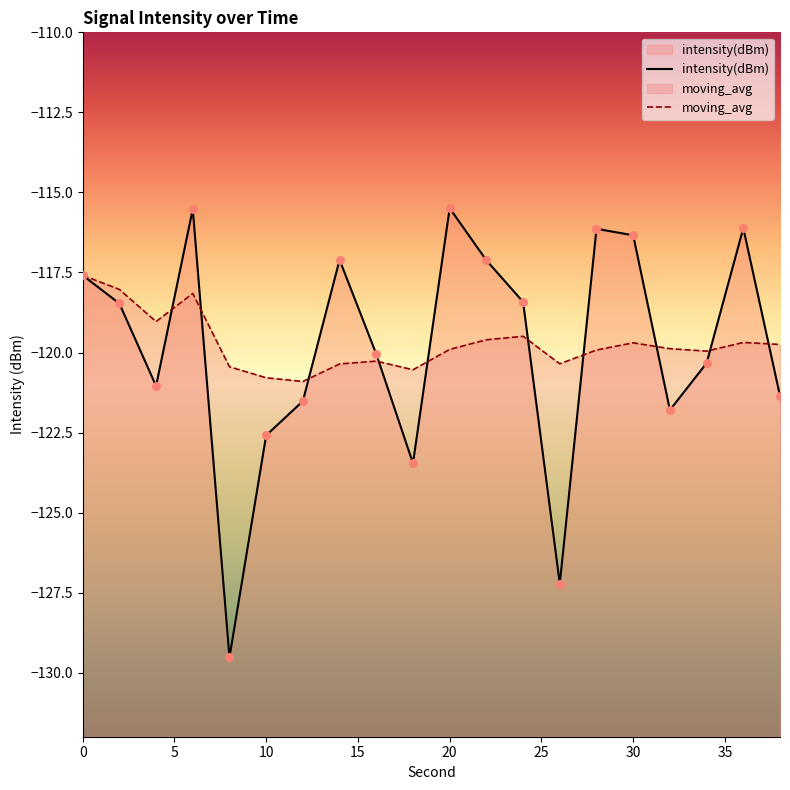

What are all the series names shown in the legend?

intensity(dBm), moving_avg